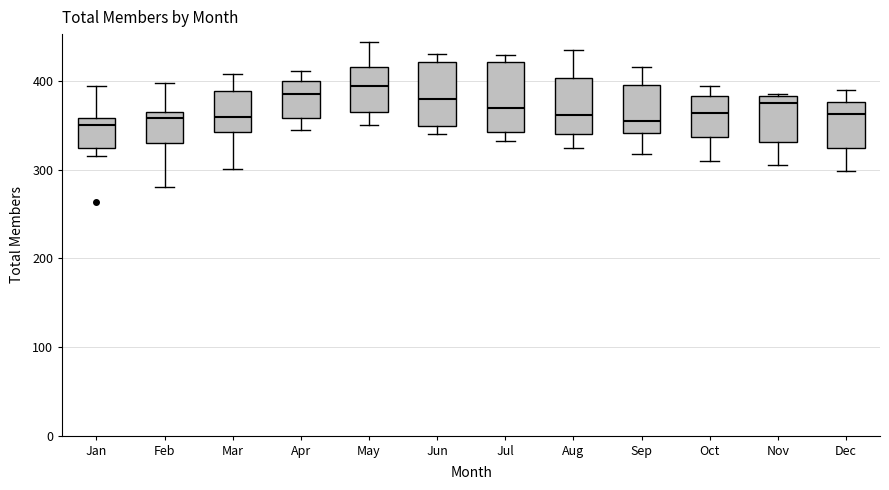

Where does the lower whisker of the box for Nov end on the y-axis? The values are not printed on the chart, so give them approximately, as read against the axis.

310